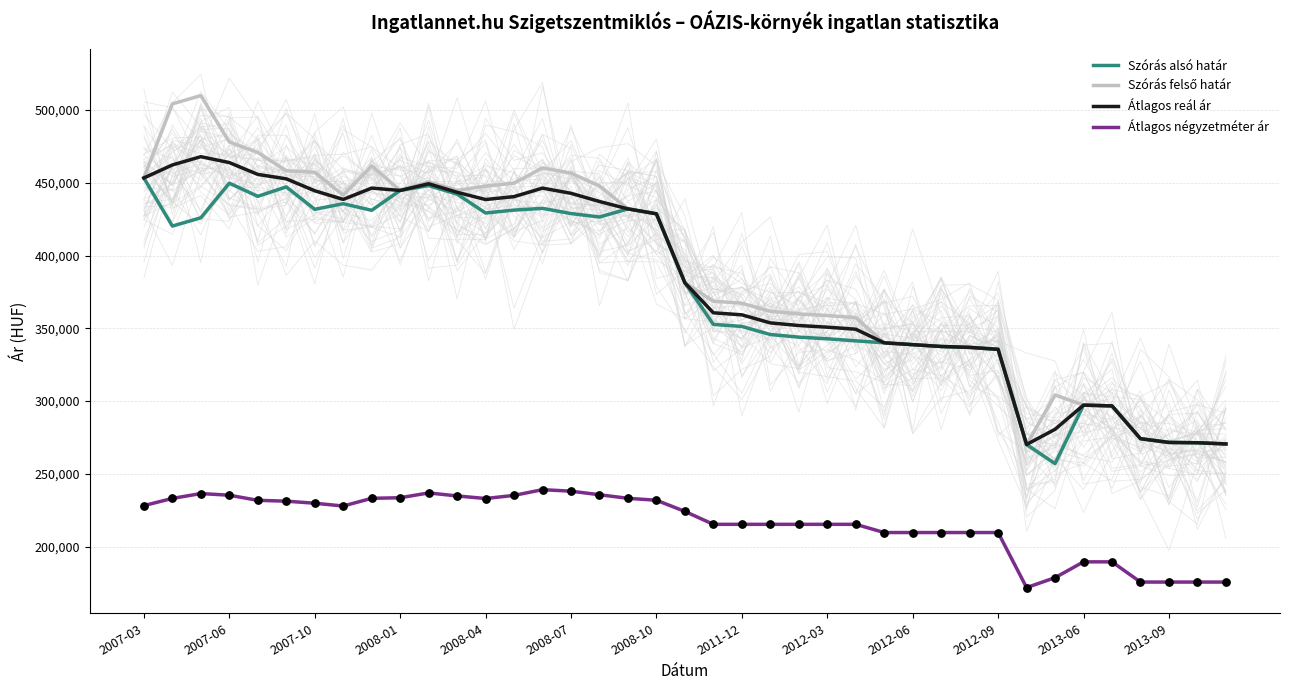

What is the highest value of the Átlagos négyzetméter ár series?

239140